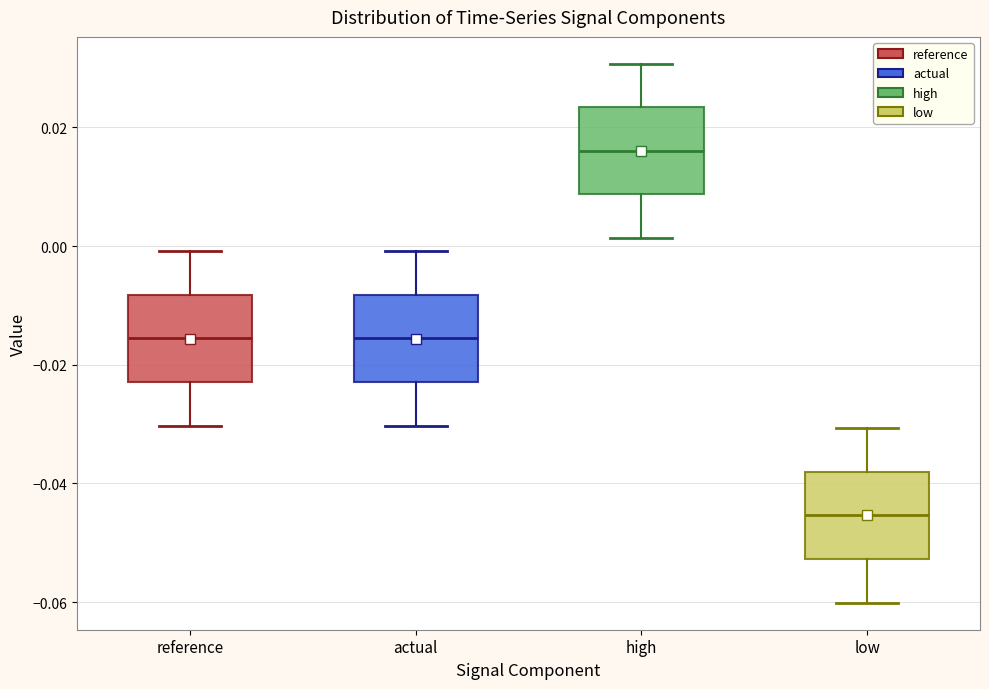

Which box has the lowest median line?

low